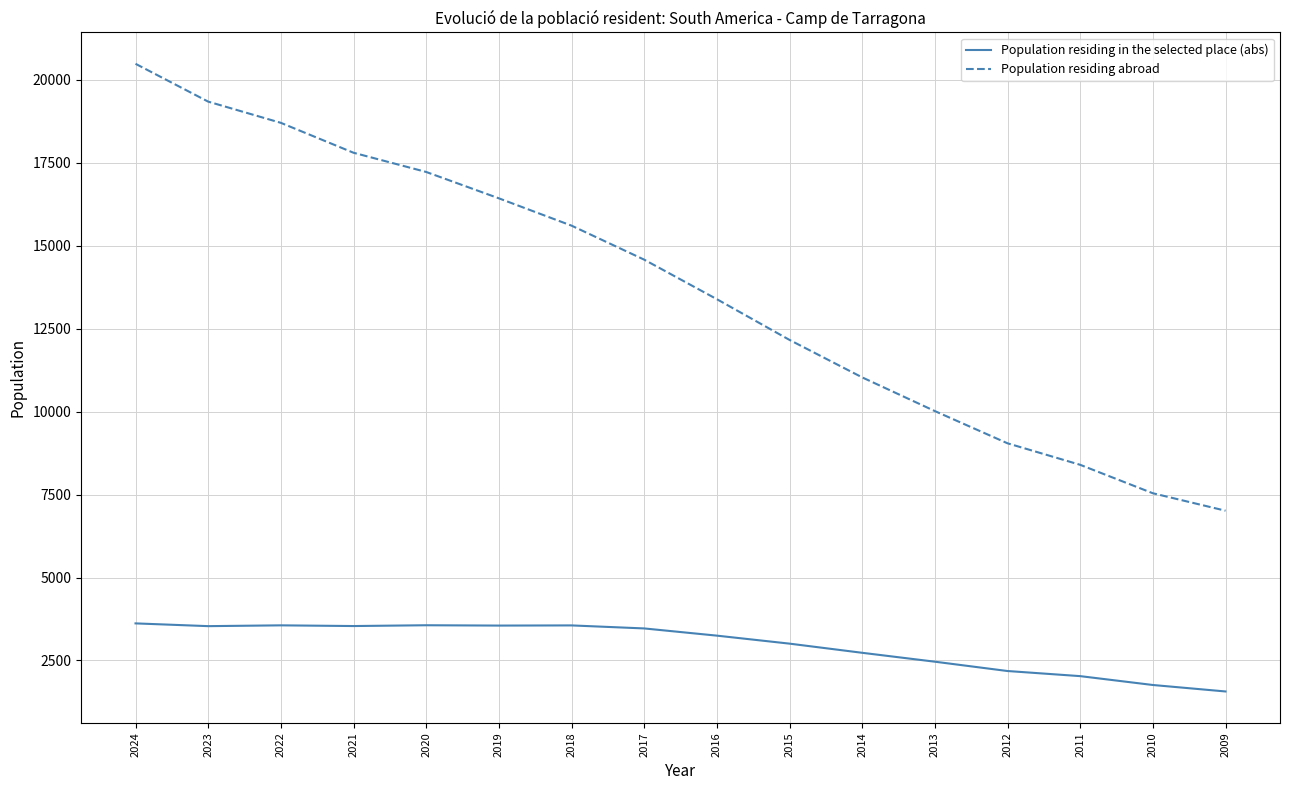

At which category is the sum across all series the highest?

2024